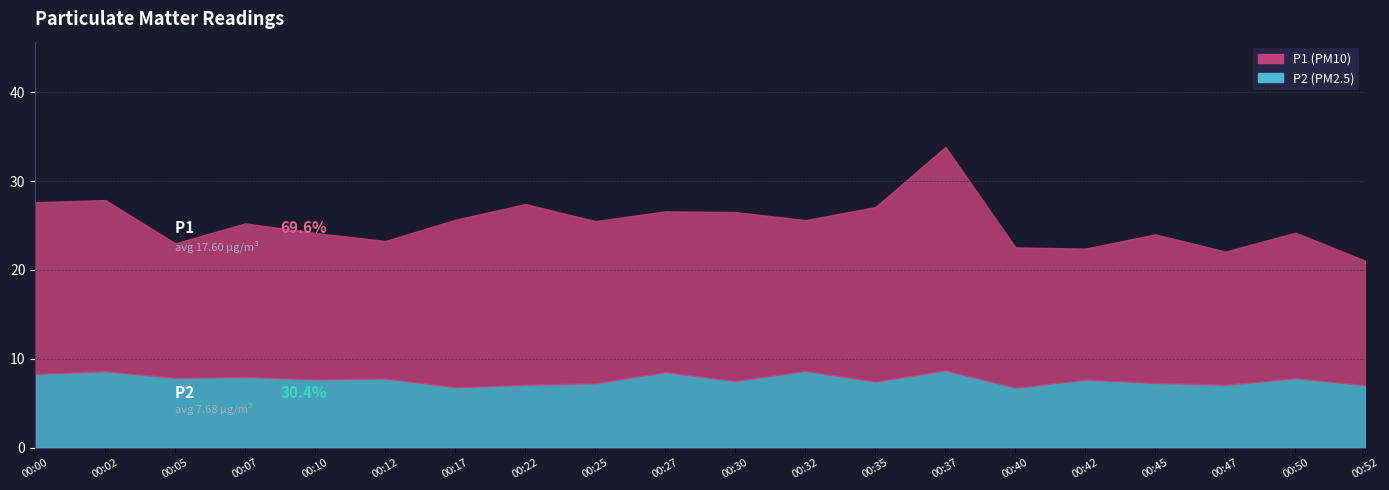

Count the number of categories in the chart.

20